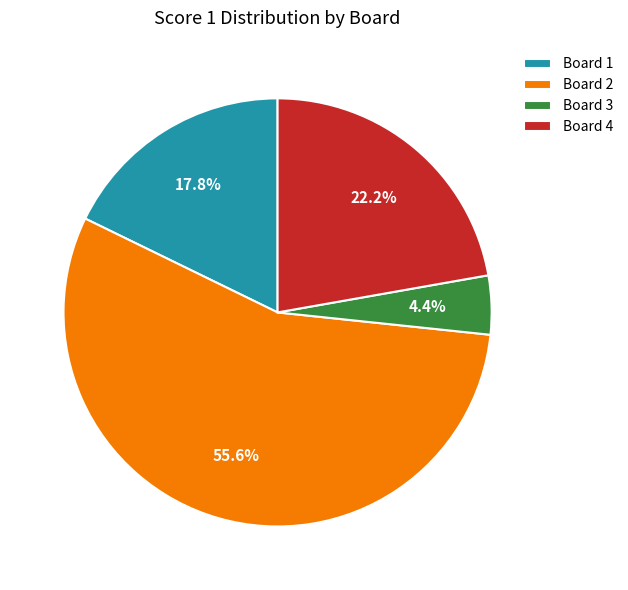

Between Board 3 and Board 4, which is larger?

Board 4